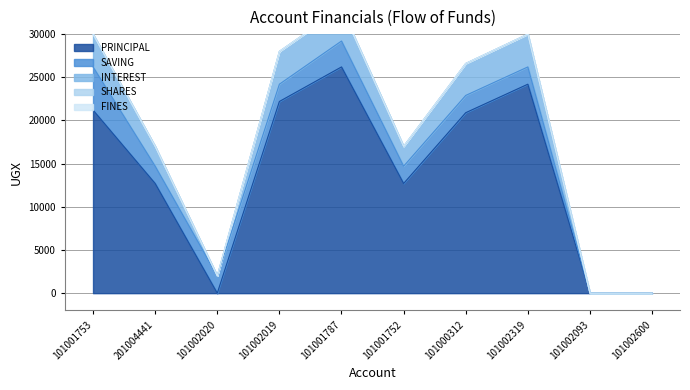

Reading left to right, list all the values displayed in this chart.

PRINCIPAL: 21200	12700	0	22200	26200	12700	20900	24200	0	0
SAVING: 5000	2000	2000	2000	3000	2000	2000	2000	0	0
INTEREST: 3800	2300	0	3800	3800	2300	3700	3800	0	0
SHARES: 0	0	0	0	0	0	0	0	0	0
FINES: 0	0	0	0	0	0	0	0	0	0